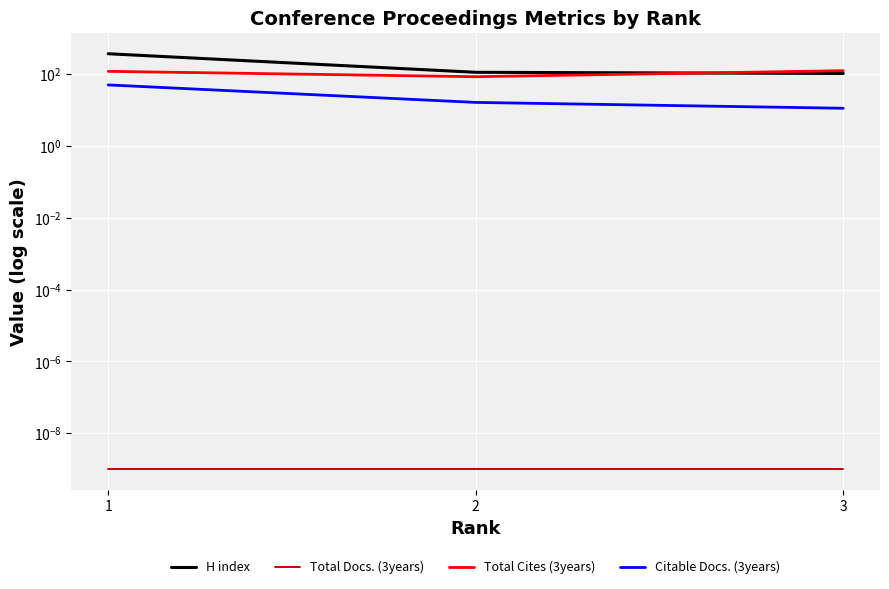

At 3, list the series in order from largest to smallest.

Total Cites (3years), H index, Citable Docs. (3years), Total Docs. (3years)